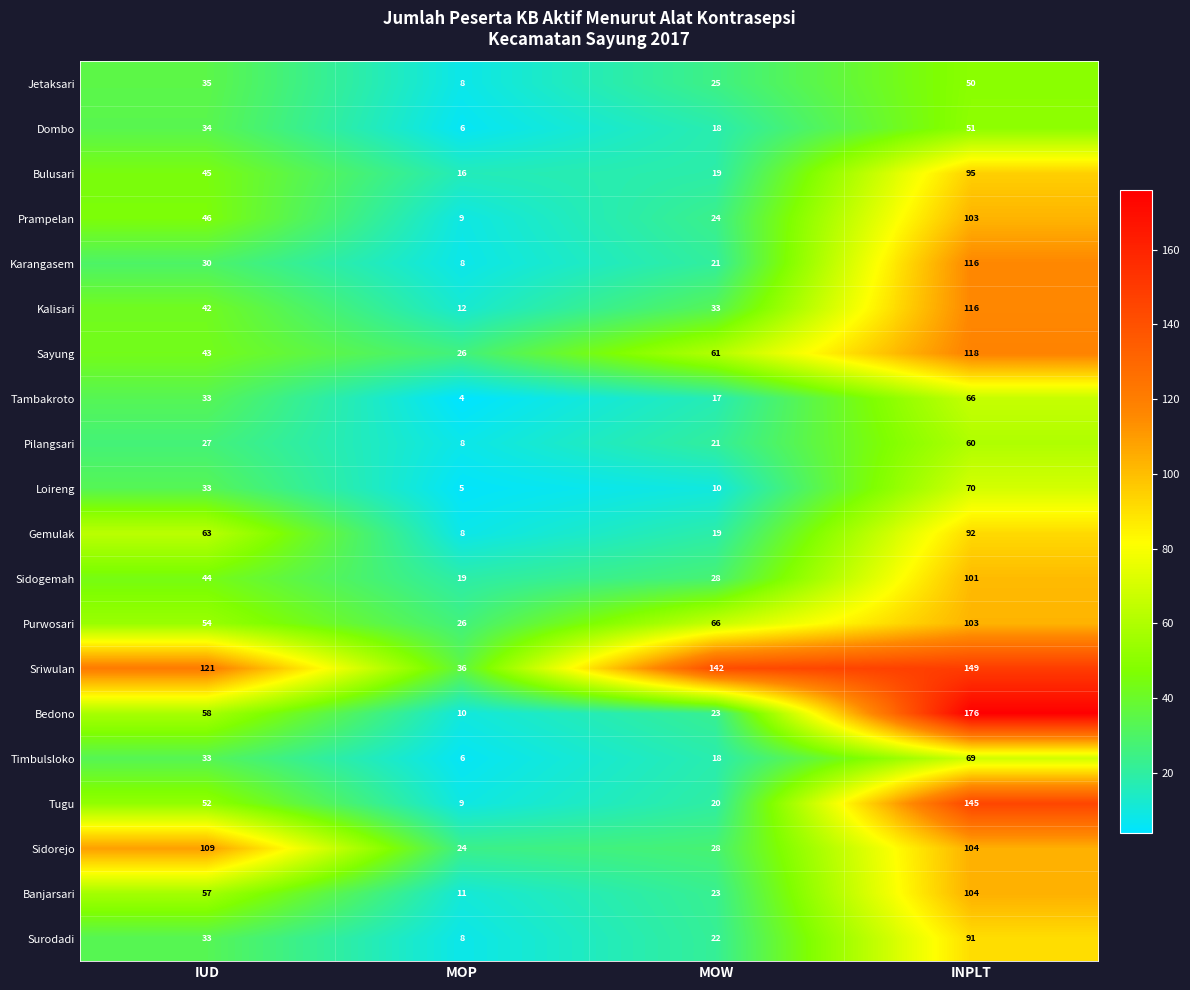

Rank the categories by Tambakroto value from highest to lowest.

INPLT, IUD, MOW, MOP